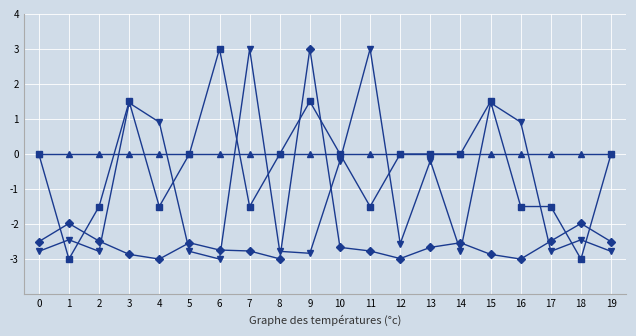

What is the spread (max minus min) of values at 10?

2.7